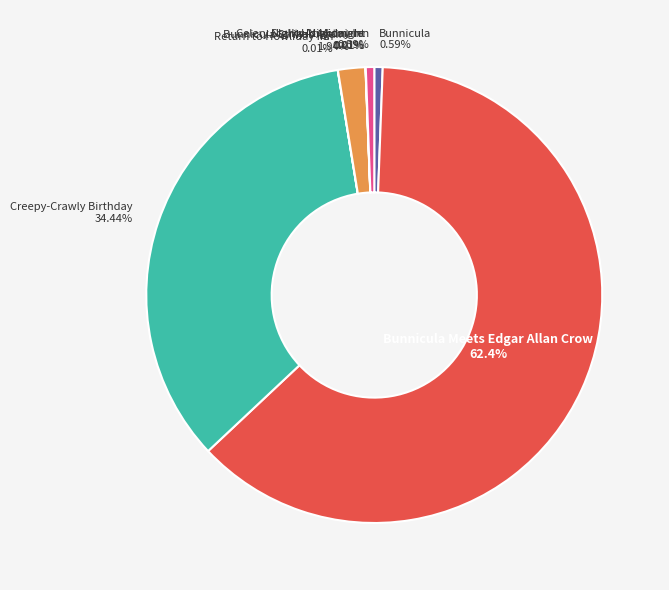

Is there a majority slice in this chart?

Yes